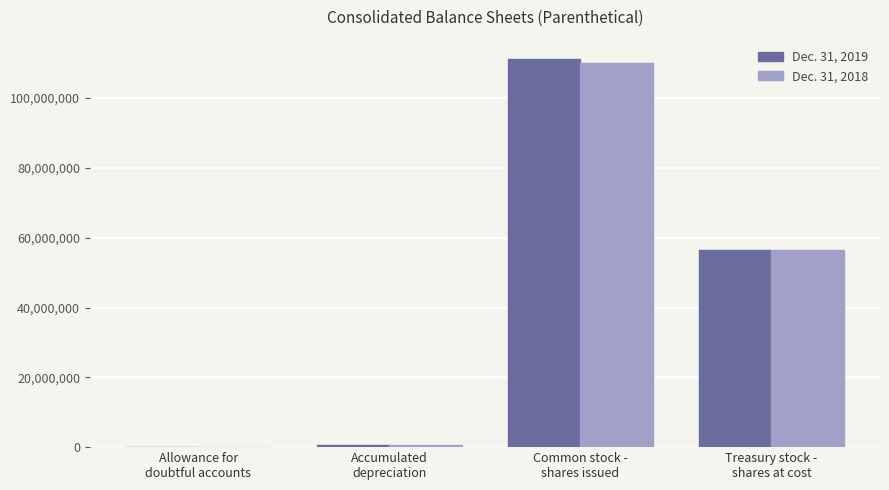

How many distinct data groups are displayed?

2